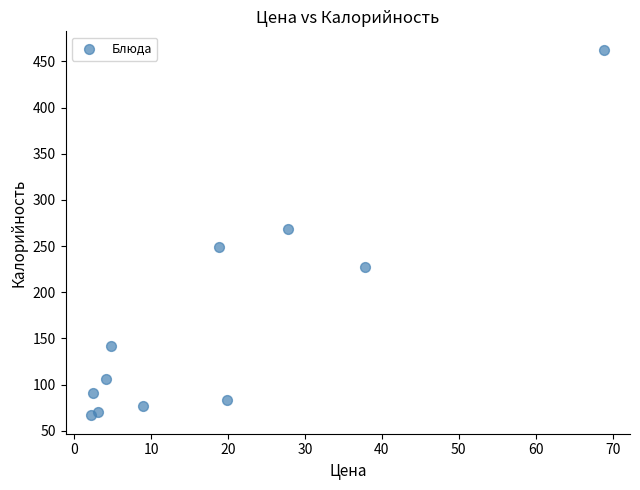

What is the average X value?

18.1